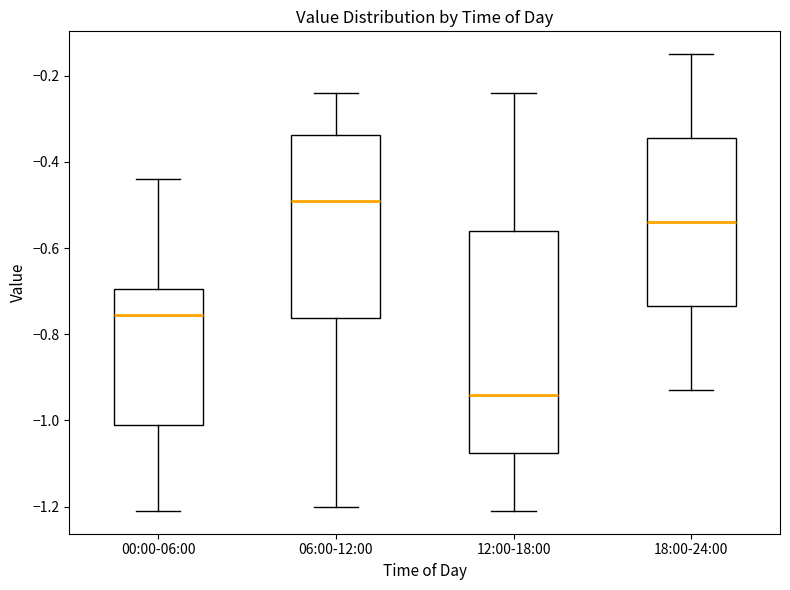

Reading left to right, transcribe this box plot: for each box, give where its median line is, the range the box spans, and where its two whiskers end, as read against the y-axis. The values are not printed on the chart, so give them approximately, as read against the axis.

00:00-06:00: median -0.76, box -1.00 to -0.70, whiskers -1.20 to -0.44
06:00-12:00: median -0.48, box -0.76 to -0.34, whiskers -1.20 to -0.24
12:00-18:00: median -0.94, box -1.08 to -0.56, whiskers -1.20 to -0.24
18:00-24:00: median -0.54, box -0.74 to -0.34, whiskers -0.92 to -0.14